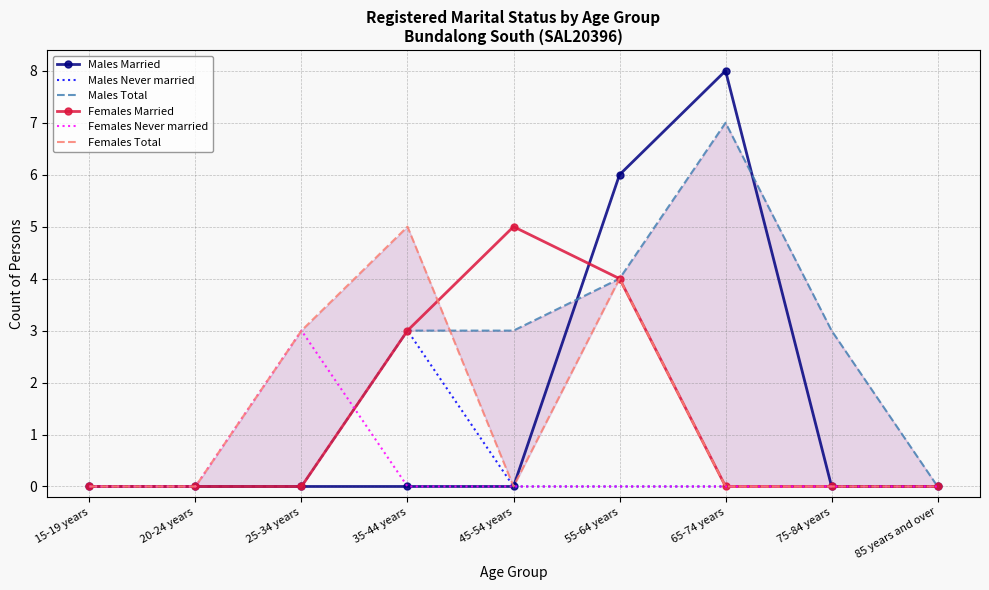

True or false: Females Never married has a value of -2 at 35-44 years.

False